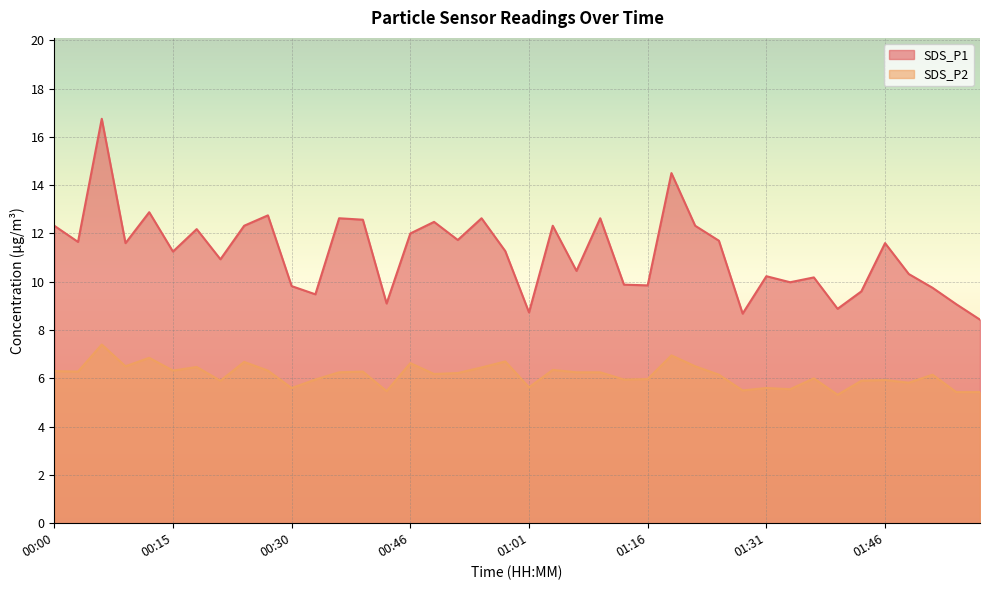

Reading left to right, list all the values displayed in this chart.

SDS_P1: 12.3	11.7	16.8	11.6	12.9	11.2	12.2	10.9	12.3	12.8	9.8	9.5	12.6	12.6	9.1	12.0	12.5	11.7	12.6	11.3	8.7	12.3	10.4	12.6	9.9	9.8	14.5	12.3	11.7	8.7	10.2	10.0	10.2	8.9	9.6	11.6	10.3	9.8	9.1	8.4
SDS_P2: 6.3	6.3	7.4	6.5	6.8	6.3	6.5	5.9	6.7	6.3	5.6	6.0	6.2	6.3	5.5	6.6	6.2	6.2	6.5	6.7	5.6	6.3	6.2	6.2	6.0	6.0	7.0	6.5	6.2	5.5	5.6	5.5	6.0	5.3	5.9	5.9	5.8	6.2	5.4	5.4